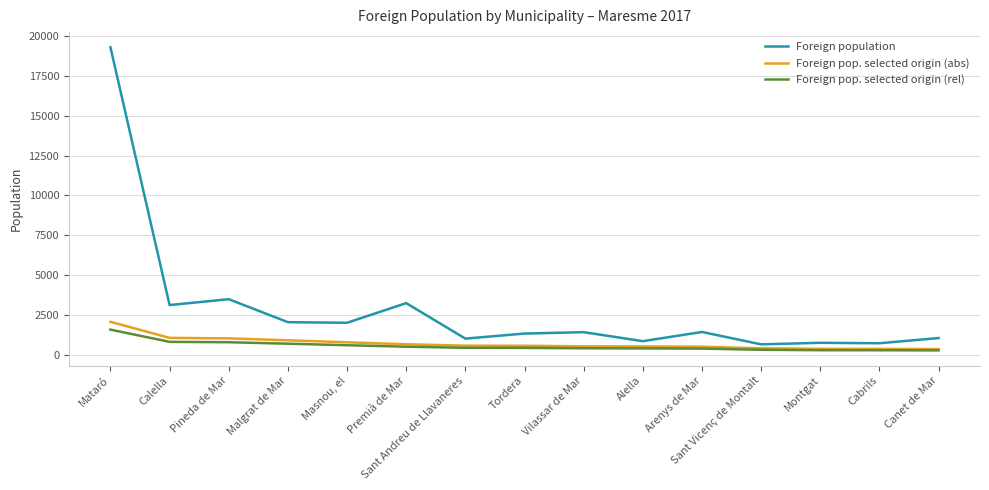

At which category is the sum across all series the highest?

Mataró